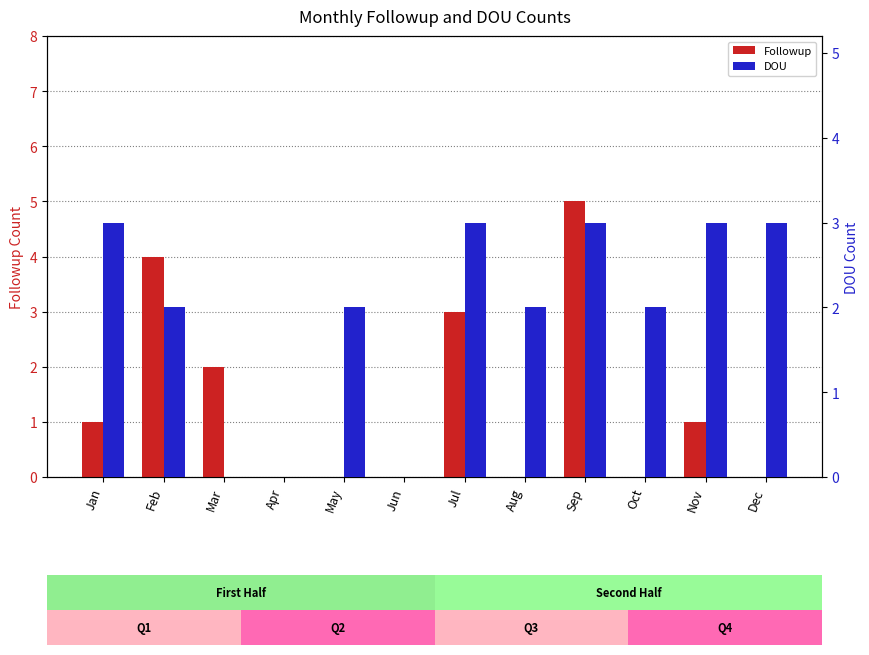

Is it true that Followup equals 1 at Jan?

True